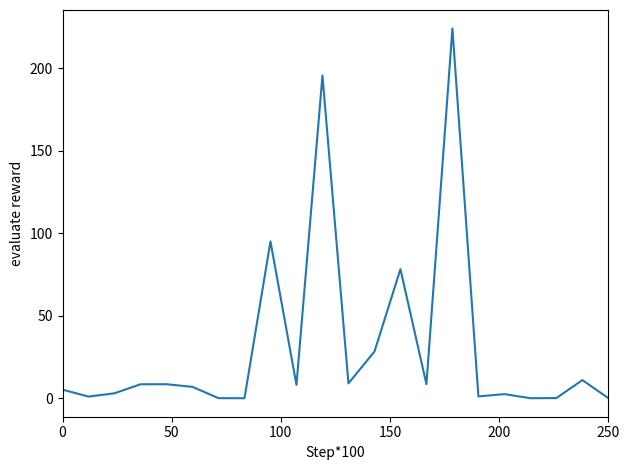

What is the difference between the maximum and minimum values?

224.0